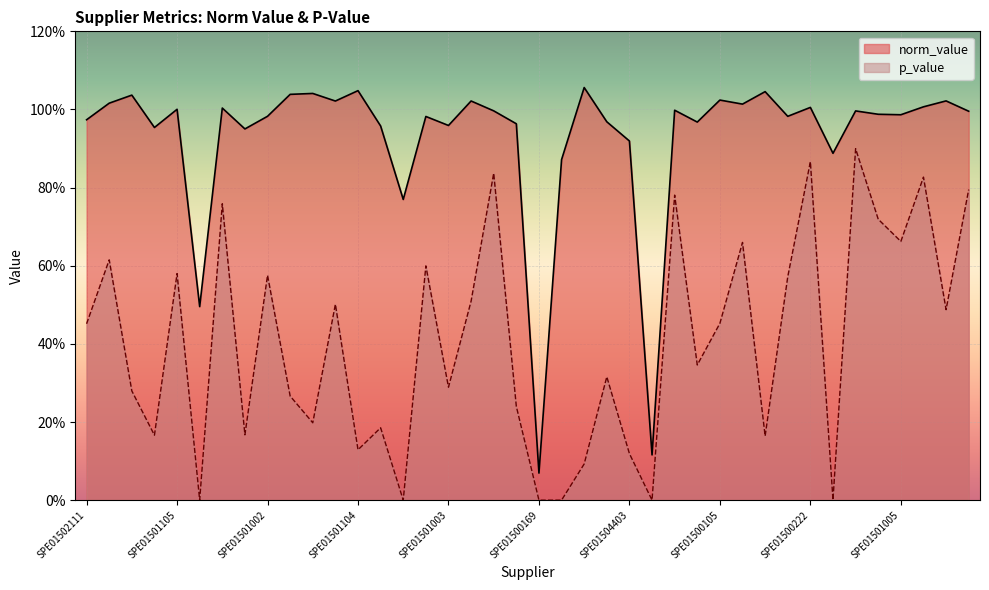

At SPE01500105, list the series in order from largest to smallest.

norm_value, p_value